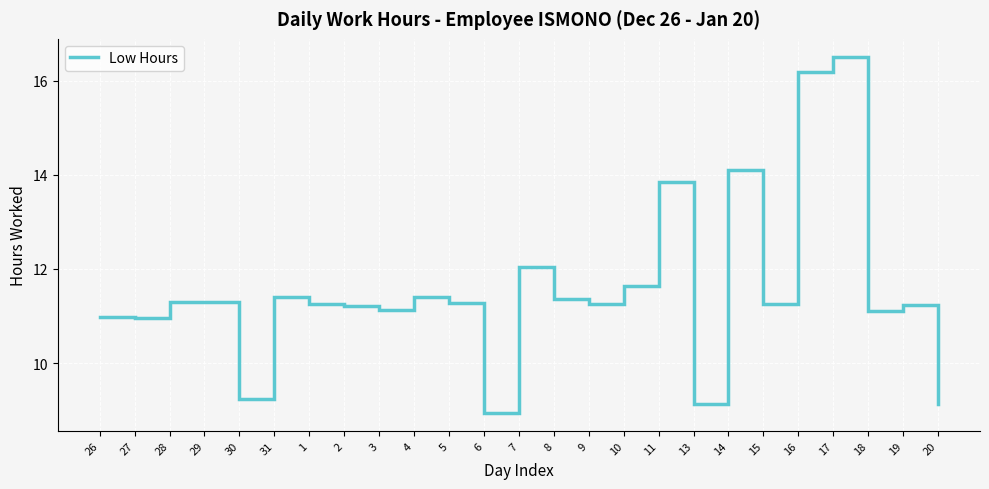

What is the greatest value displayed?

16.5